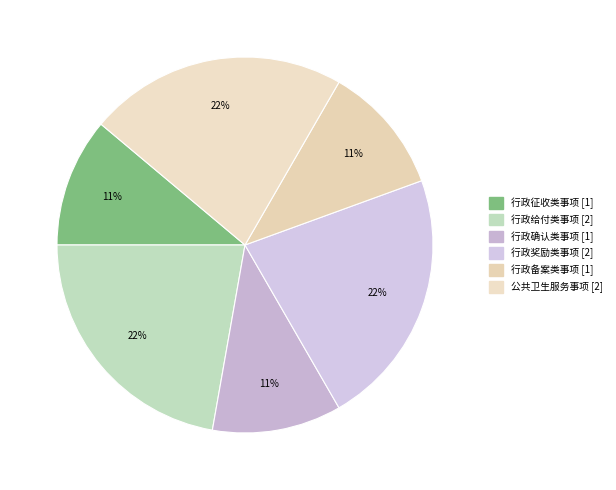

Count the number of slices in the pie.

6